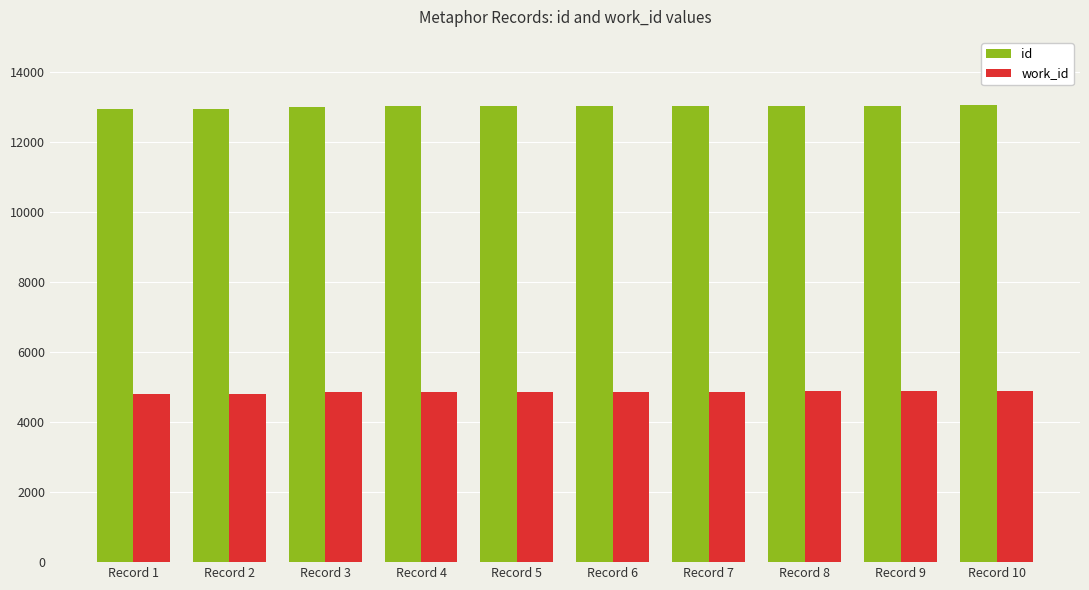

Is it true that work_id equals 6920 at Record 6?

False